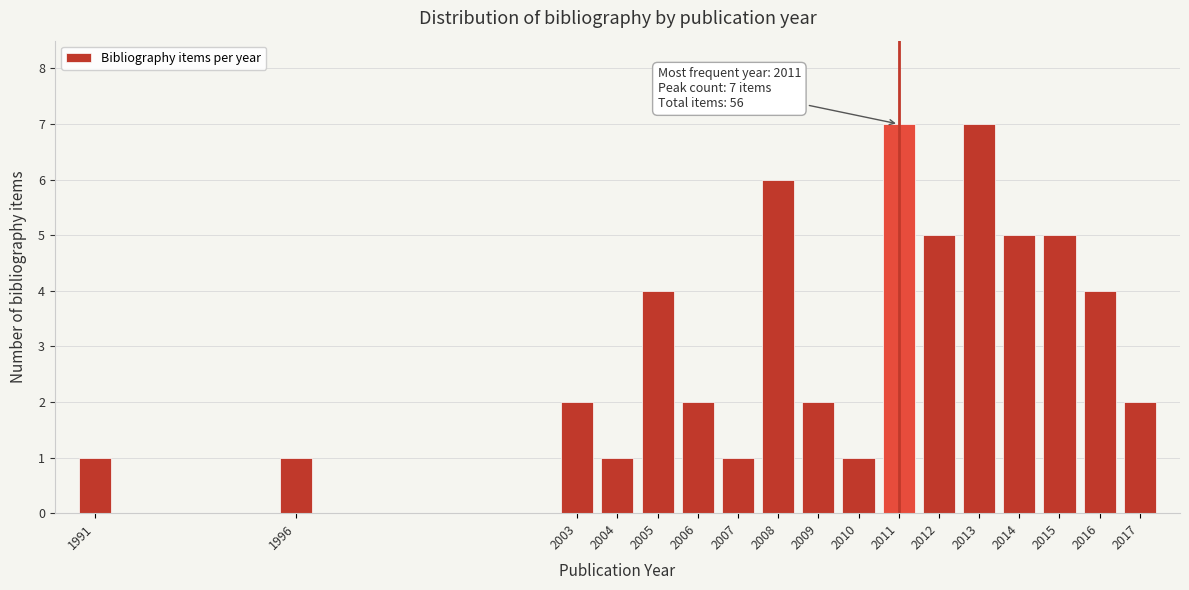

Reading right to left, list all the values displayed in this chart.

2017=2	2016=4	2015=5	2014=5	2013=7	2012=5	2011=7	2010=1	2009=2	2008=6	2007=1	2006=2	2005=4	2004=1	2003=2	1996=1	1991=1